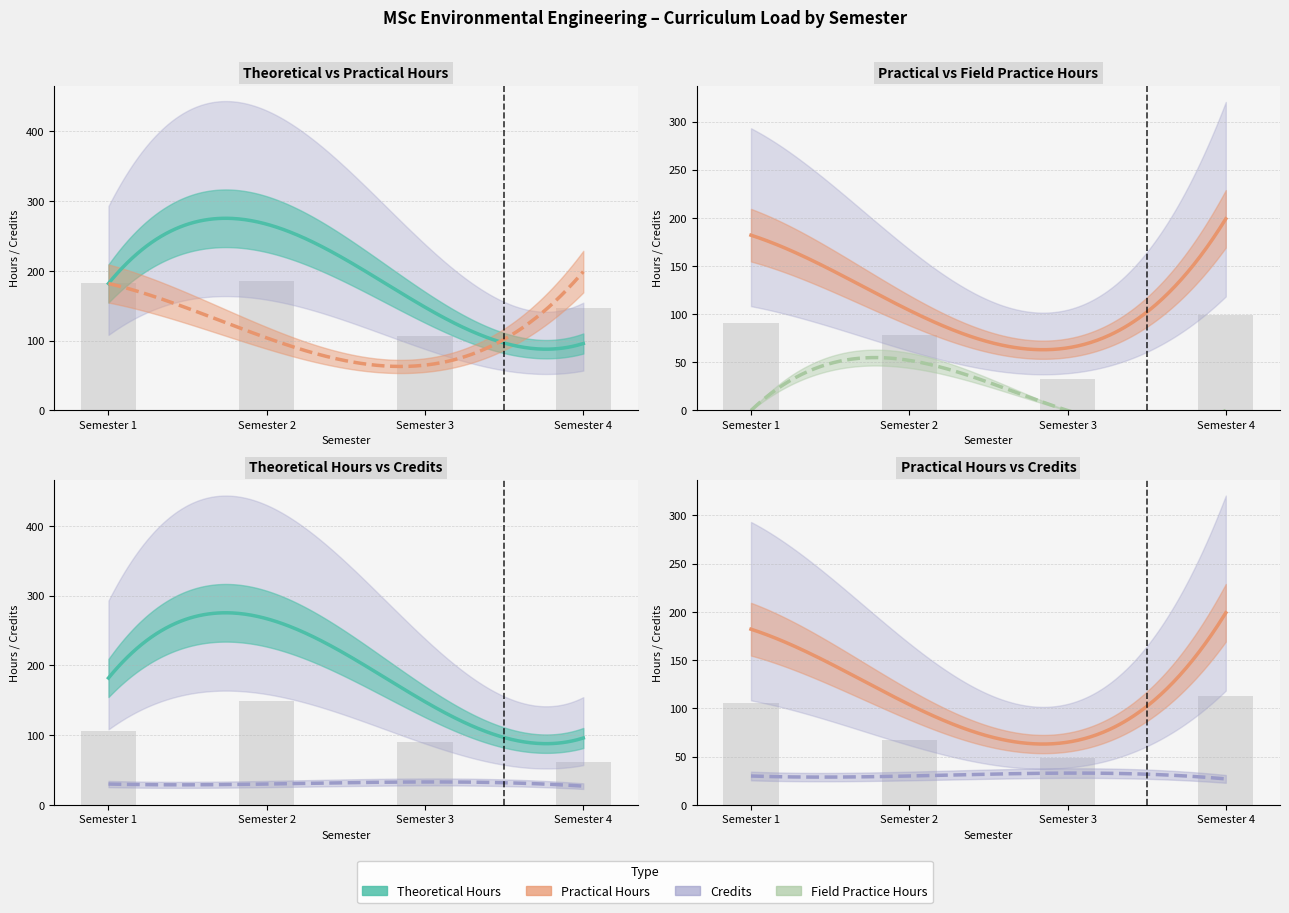

True or false: Practical Hours has a value of 27.6 at Semester 3.

False